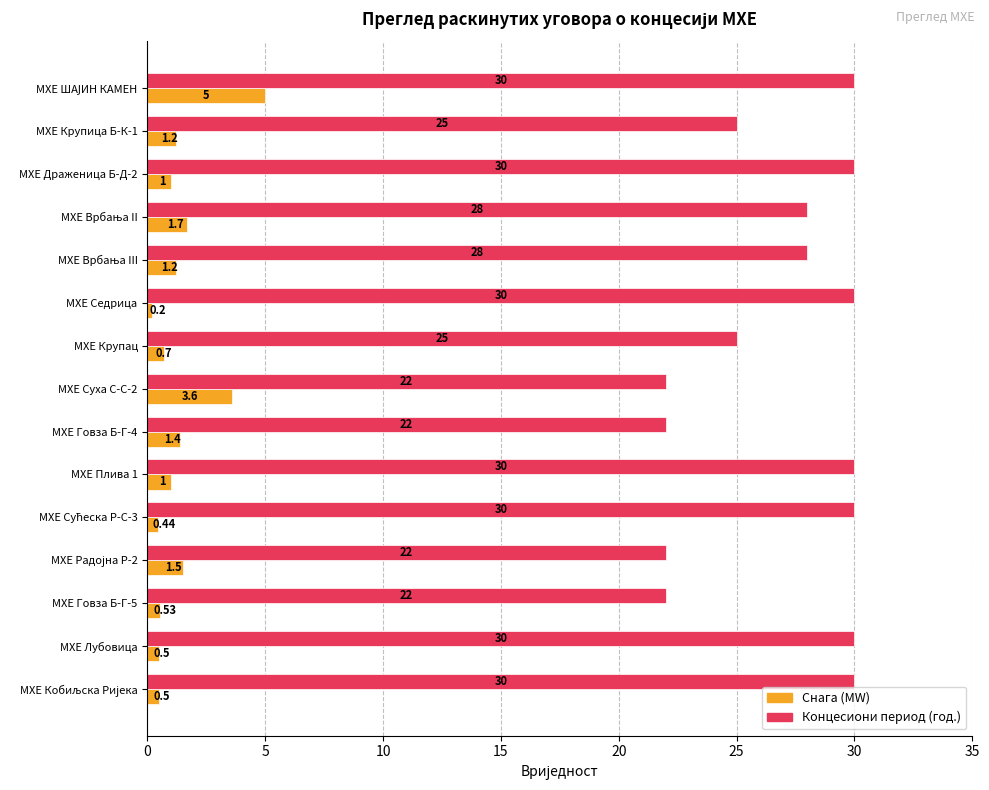

Count the number of categories in the chart.

15